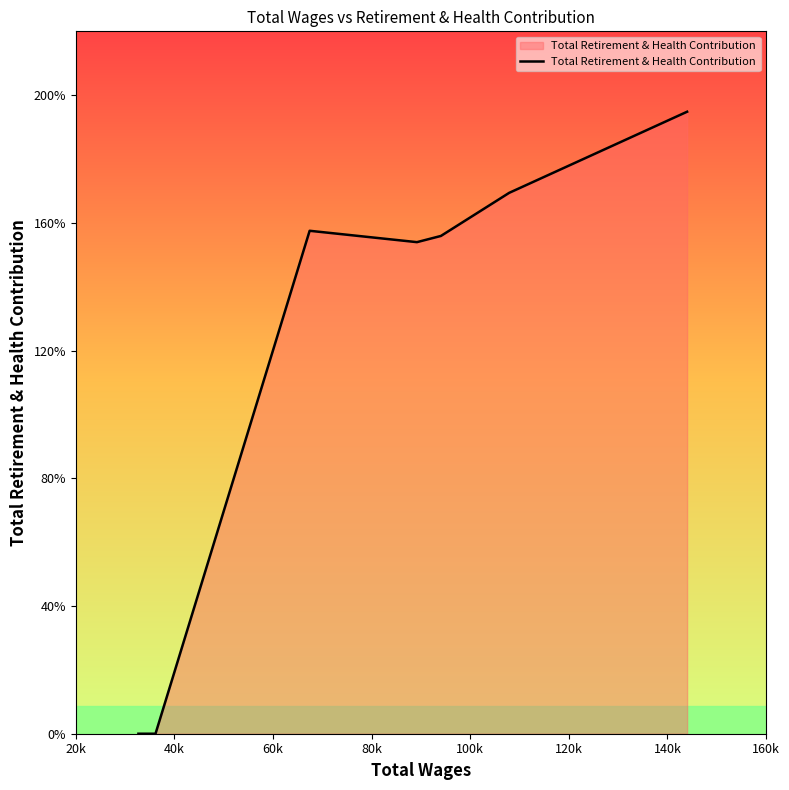

Is this an area chart (filled region under the line)?

Yes